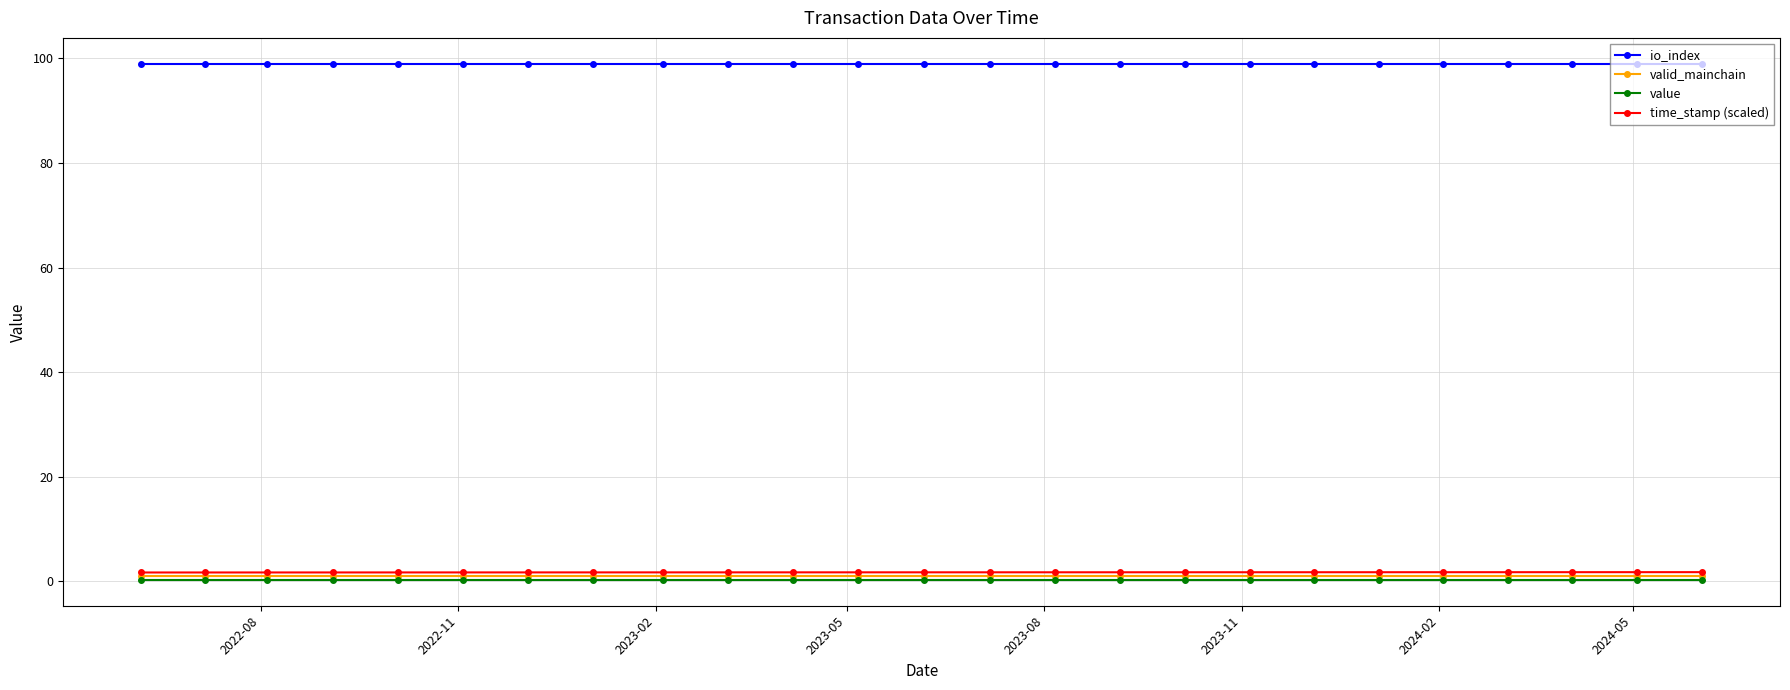

Reading left to right, transcribe all the data shown in this chart.

io_index: 99.0	99.0	99.0	99.0	99.0	99.0	99.0	99.0	99.0	99.0	99.0	99.0	99.0	99.0	99.0	99.0	99.0	99.0	99.0	99.0	99.0	99.0	99.0	99.0	99.0
valid_mainchain: 1.0	1.0	1.0	1.0	1.0	1.0	1.0	1.0	1.0	1.0	1.0	1.0	1.0	1.0	1.0	1.0	1.0	1.0	1.0	1.0	1.0	1.0	1.0	1.0	1.0
value: 0.2	0.2	0.2	0.2	0.2	0.2	0.2	0.2	0.2	0.2	0.2	0.2	0.2	0.2	0.2	0.2	0.2	0.2	0.2	0.2	0.2	0.2	0.2	0.2	0.2
time_stamp (scaled): 1.7	1.7	1.7	1.7	1.7	1.7	1.7	1.7	1.7	1.7	1.7	1.7	1.7	1.7	1.7	1.7	1.7	1.7	1.7	1.7	1.7	1.7	1.7	1.7	1.7